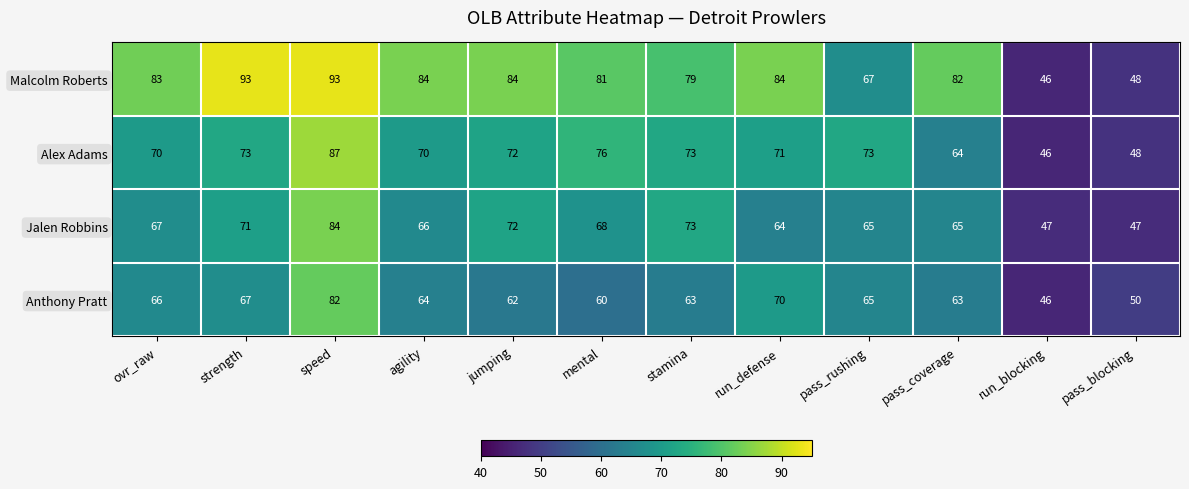

How many data points does each series have?

12